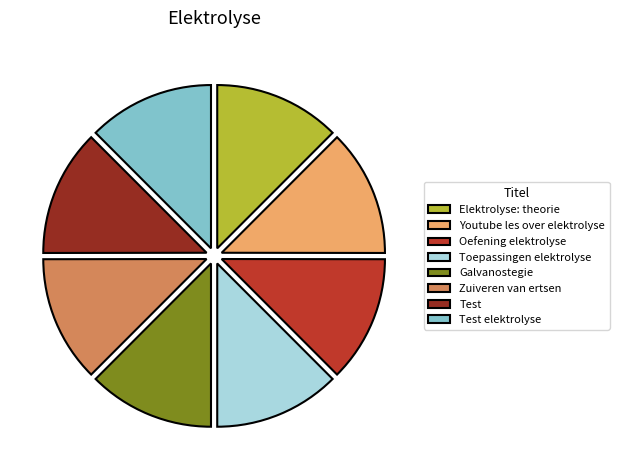

True or false: Zuiveren van ertsen accounts for 4% of the total.

False